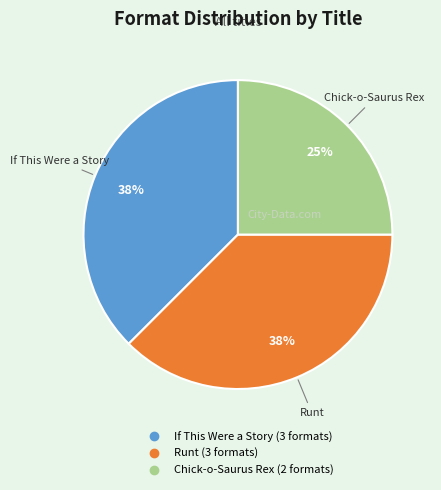

To the nearest percent, what is the average slice percentage?

33%